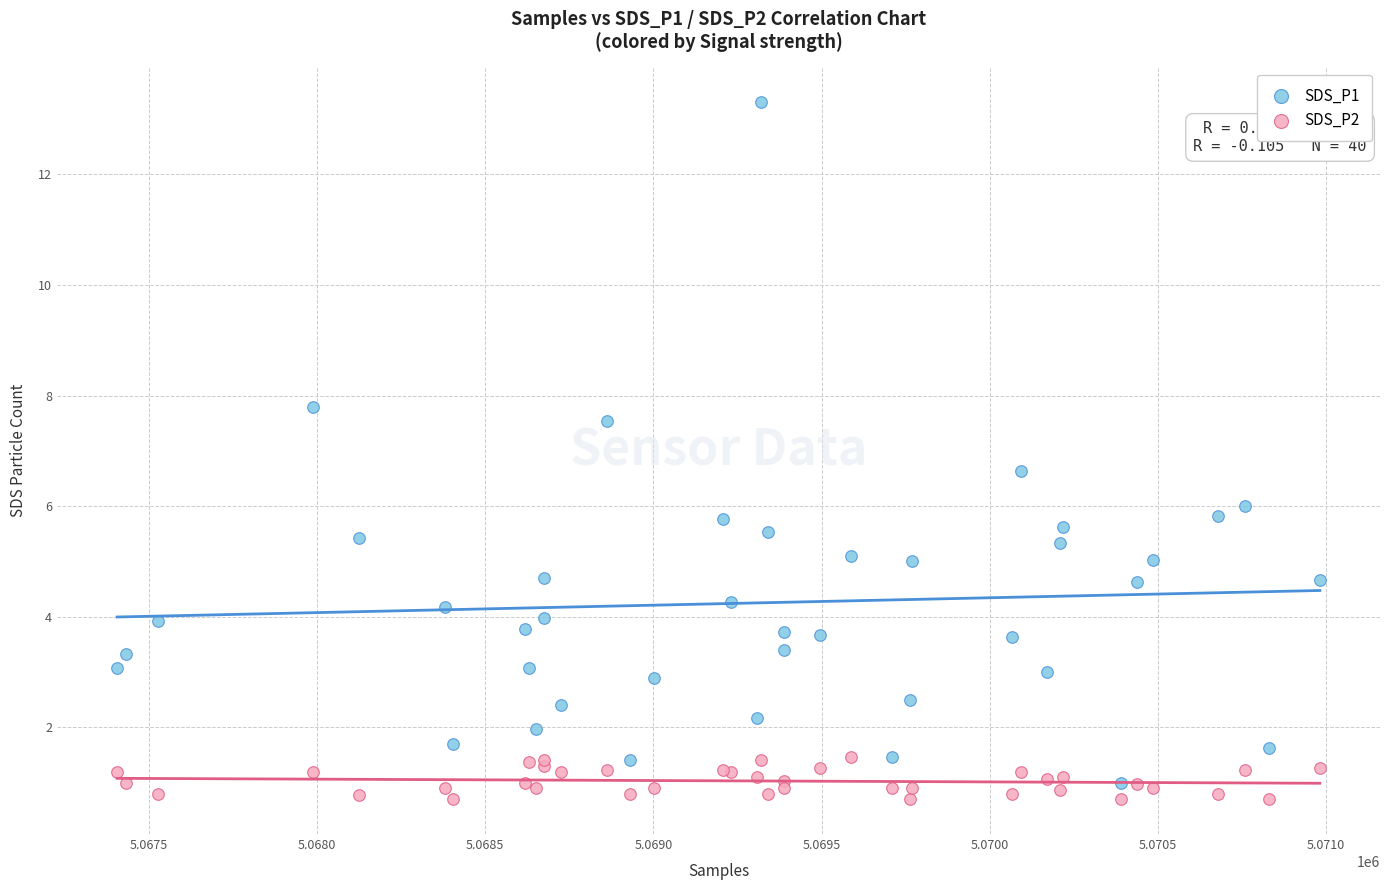

Which series contains the highest Y value?

SDS_P1